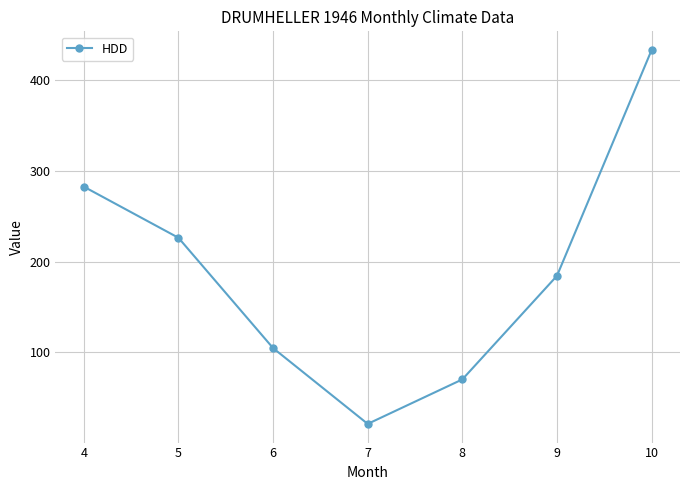

Count the number of categories in the chart.

7